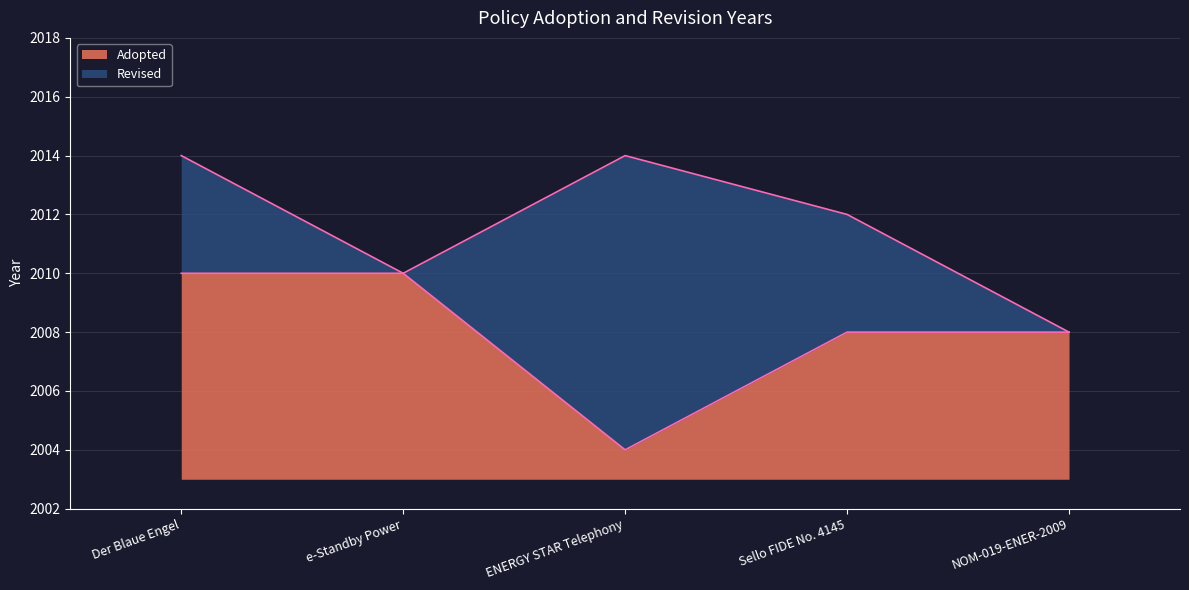

The chart shows a value of 868 at NOM-019-ENER-2009. True or false?

False